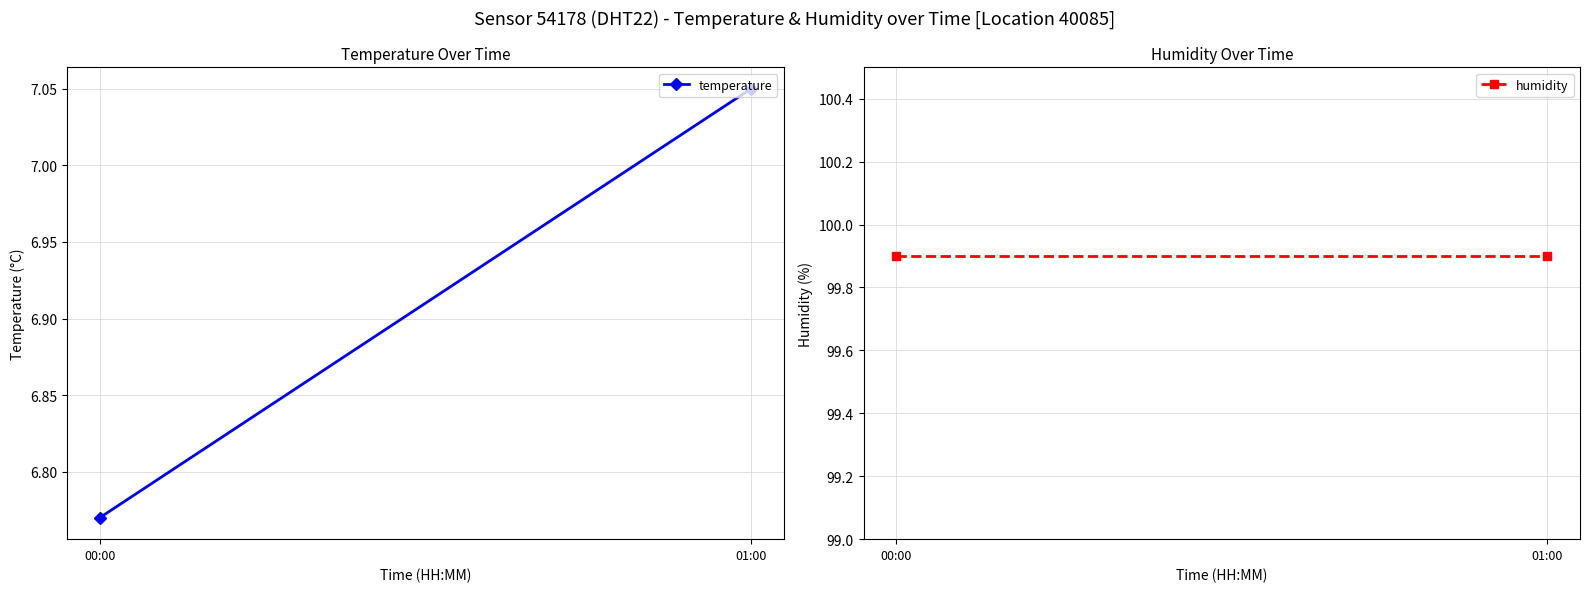

Reading left to right, what are all the values shown in this chart?

temperature: 00:00=6.8	01:00=7.0
humidity: 00:00=99.9	01:00=99.9